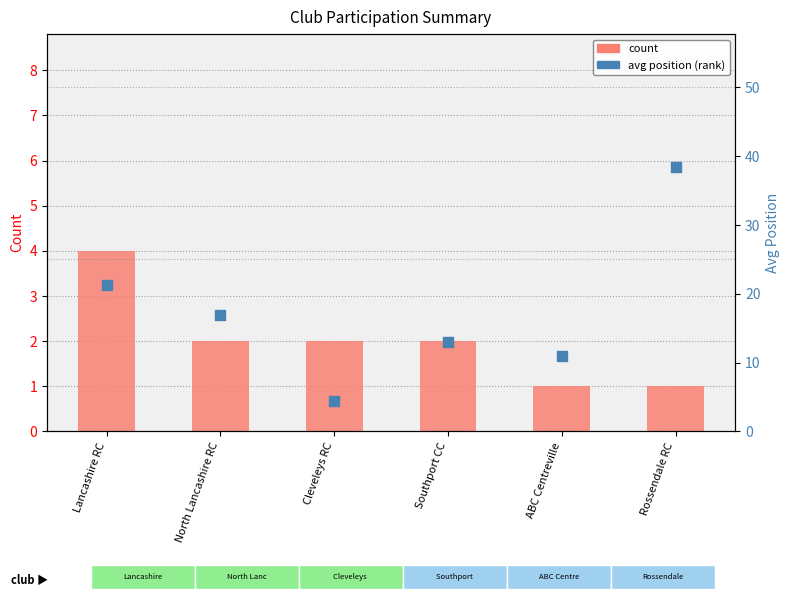

At how many categories does at least one series exceed 10?

5